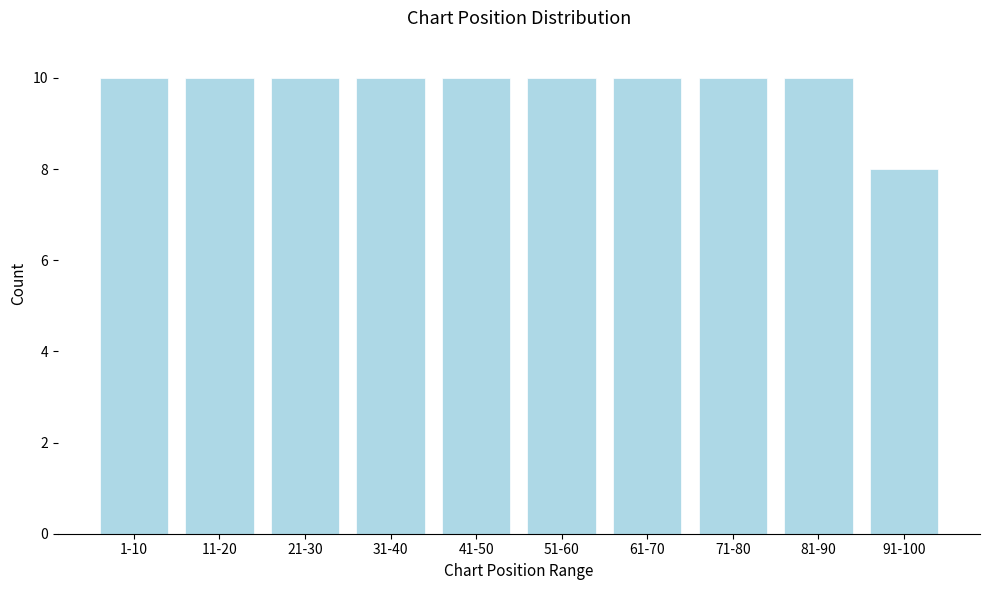

Reading left to right, extract all data points from this chart.

10	10	10	10	10	10	10	10	10	8